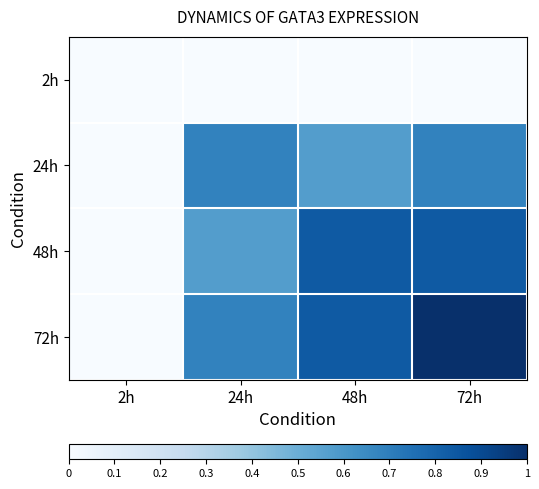

Reading left to right, transcribe all the data shown in this chart.

2h: 2h=0.0	24h=0.0	48h=0.0	72h=0.0
24h: 2h=0.0	24h=0.7	48h=0.6	72h=0.7
48h: 2h=0.0	24h=0.6	48h=0.8	72h=0.8
72h: 2h=0.0	24h=0.7	48h=0.8	72h=1.0